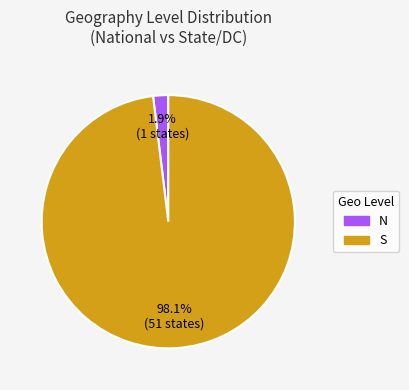

Count the number of slices in the pie.

2